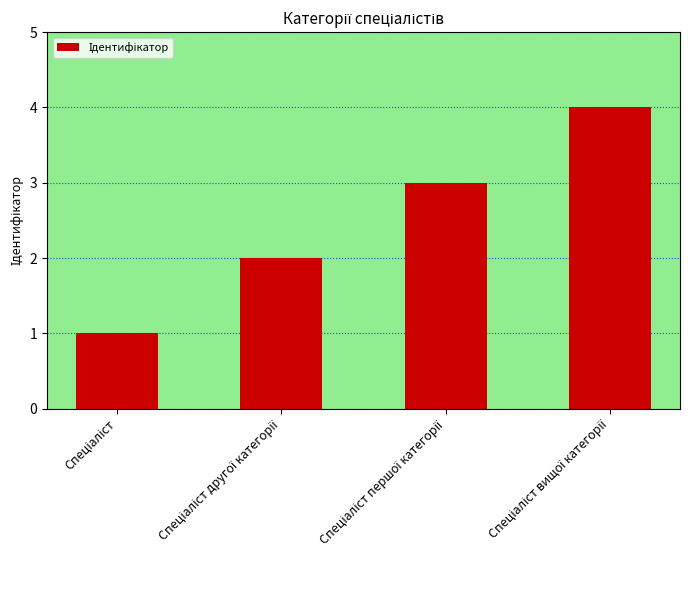

Does the chart contain stacked bars?

No